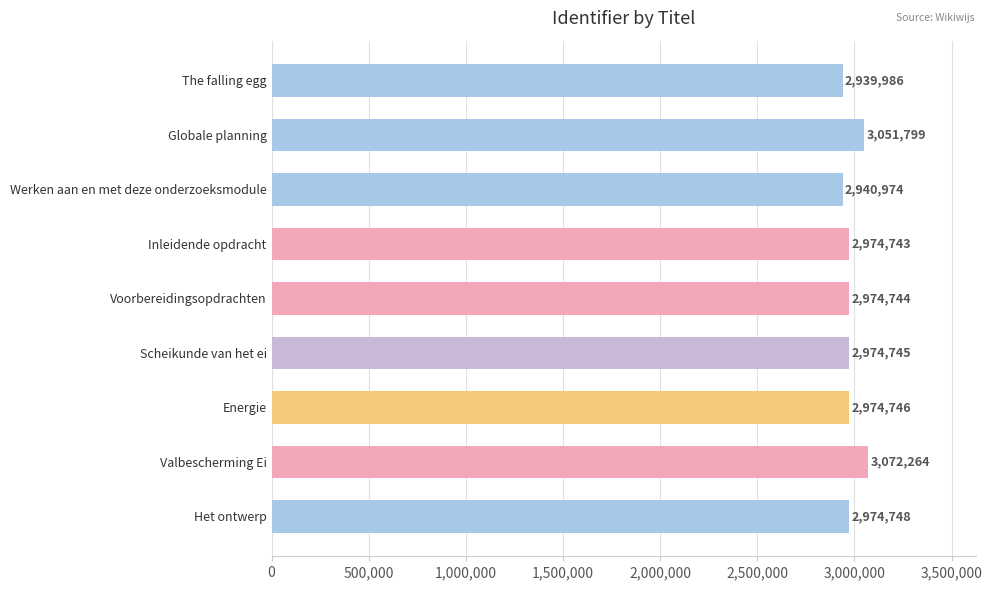

At which label is the value closest to 3006125?

Het ontwerp